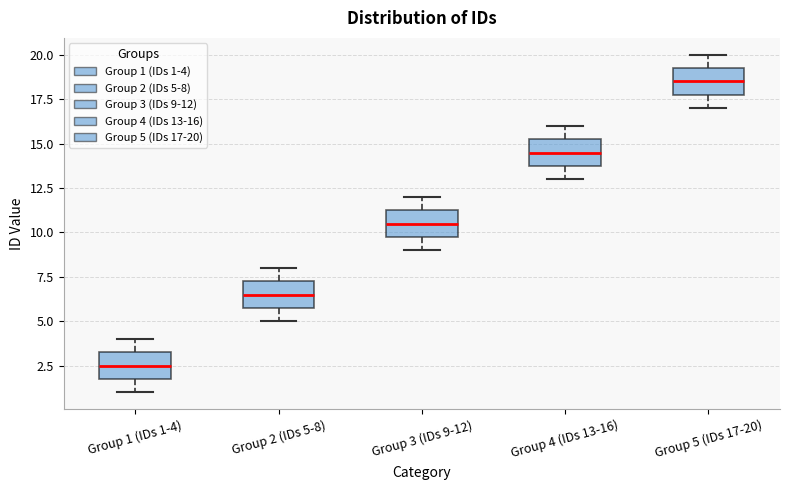

Reading left to right, transcribe this box plot: for each box, give where its median line is, the range the box spans, and where its two whiskers end, as read against the y-axis. The values are not printed on the chart, so give them approximately, as read against the axis.

Group 1 (IDs 1-4): median 2.5, box 2.0 to 3.5, whiskers 1.0 to 4.0
Group 2 (IDs 5-8): median 6.5, box 6.0 to 7.5, whiskers 5.0 to 8.0
Group 3 (IDs 9-12): median 10.5, box 10.0 to 11.5, whiskers 9.0 to 12.0
Group 4 (IDs 13-16): median 14.5, box 14.0 to 15.5, whiskers 13.0 to 16.0
Group 5 (IDs 17-20): median 18.5, box 18.0 to 19.5, whiskers 17.0 to 20.0